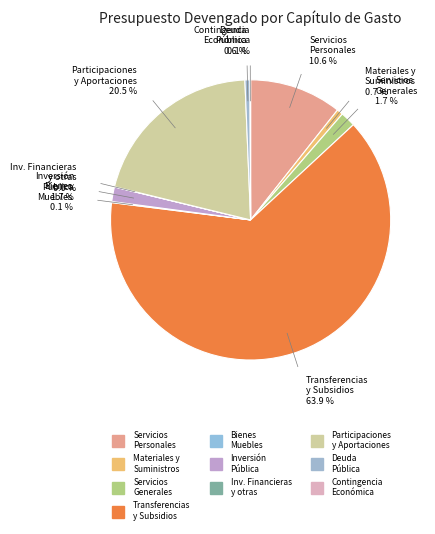

To the nearest percent, what is the average slice percentage?

10%